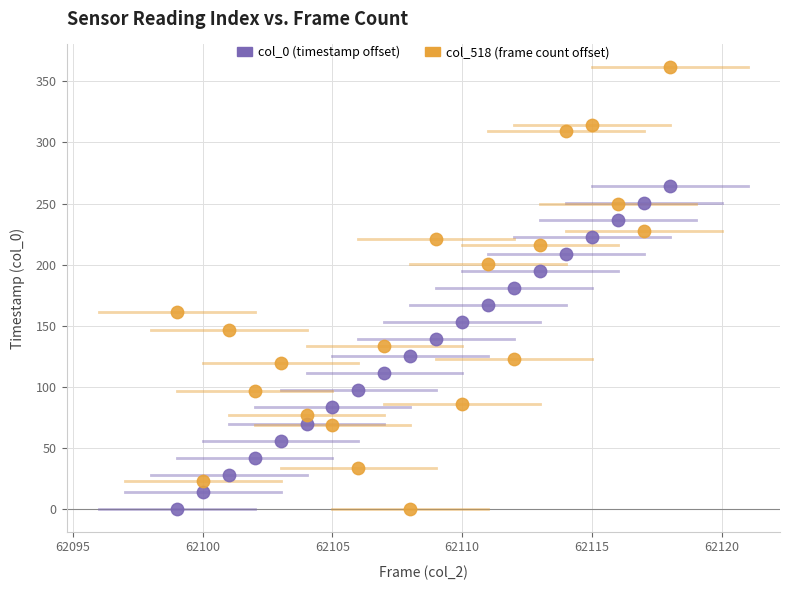

Across all data points, what is the range of X values (max minus min)?

19.0